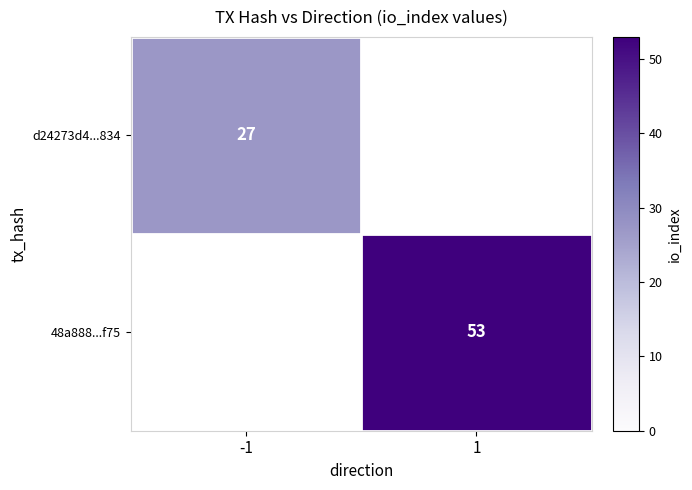

Which label corresponds to the smallest value in the chart?

-1